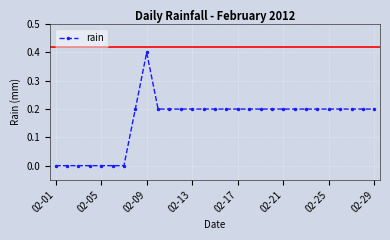

Reading right to left, extract all data points from this chart.

0.2	0.2	0.2	0.2	0.2	0.2	0.2	0.2	0.2	0.2	0.2	0.2	0.2	0.2	0.2	0.2	0.2	0.2	0.2	0.2	0.4	0.2	0.0	0.0	0.0	0.0	0.0	0.0	0.0